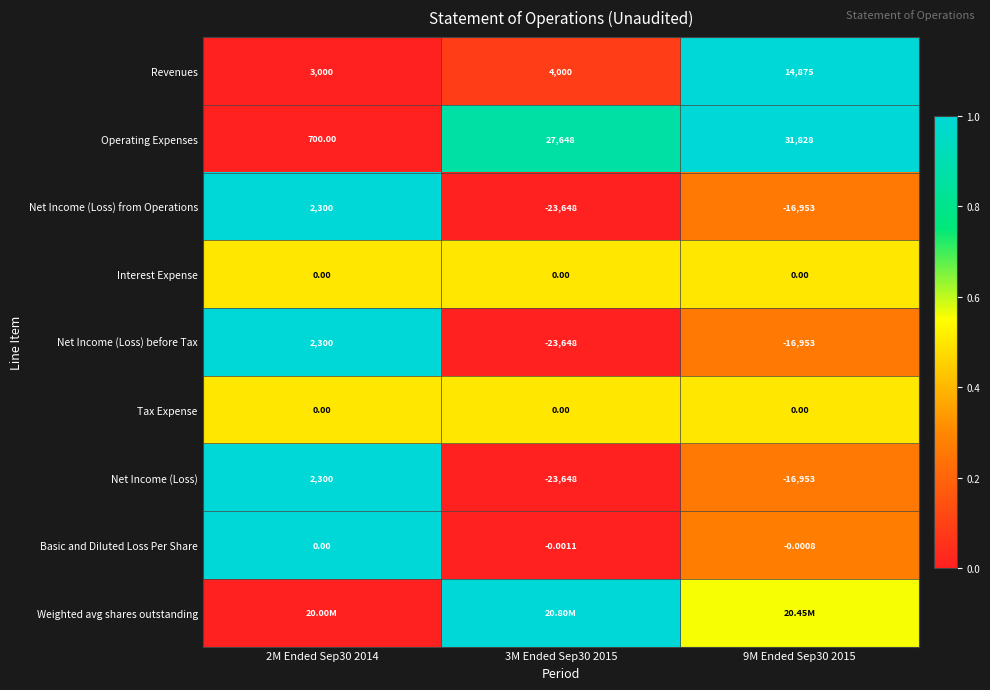

Count the number of data series in this chart.

9